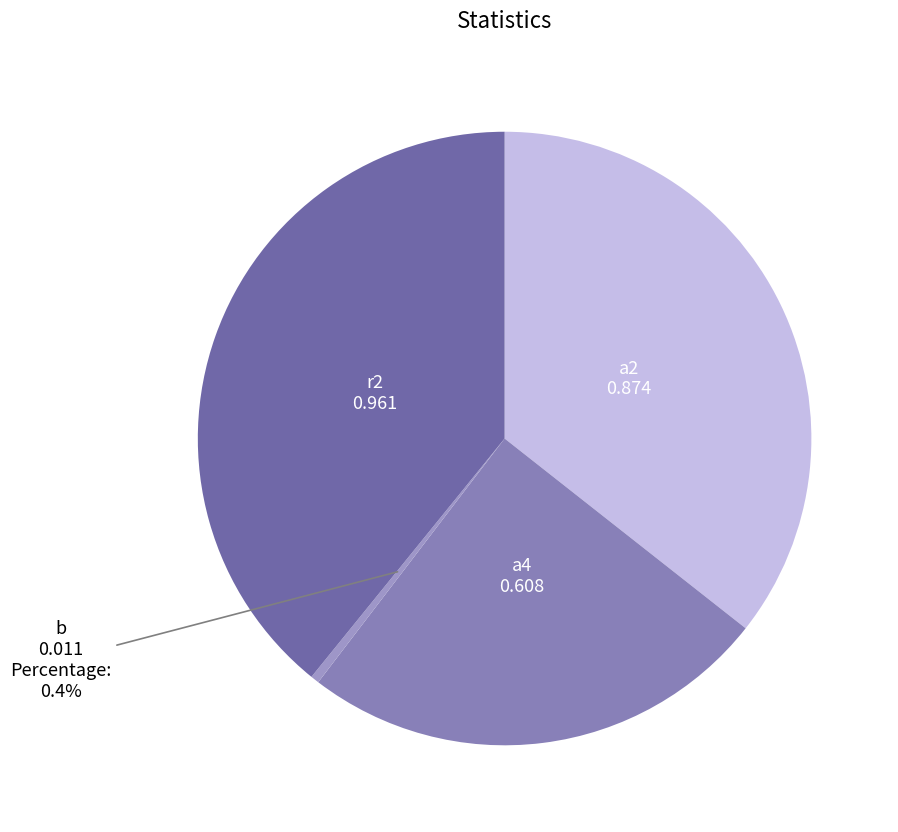

Count the number of slices in the pie.

4